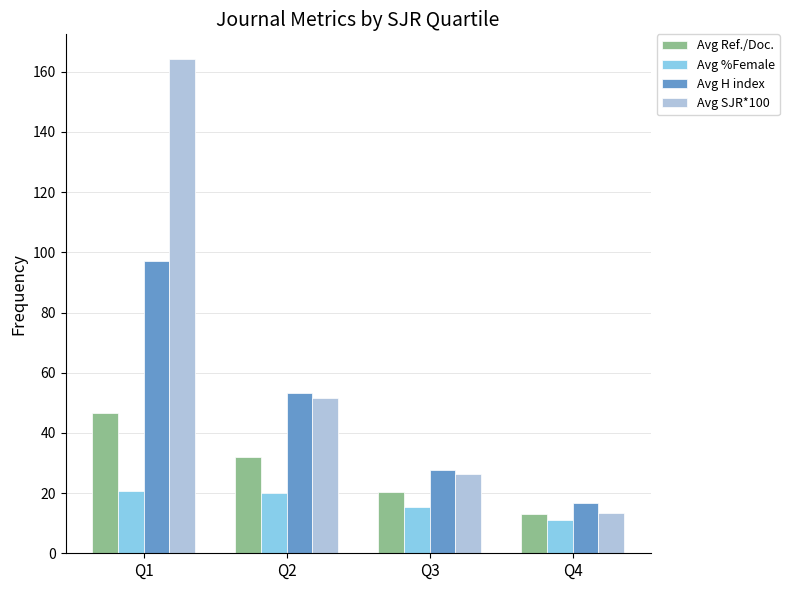

Which series has the widest spread of values?

Avg SJR*100